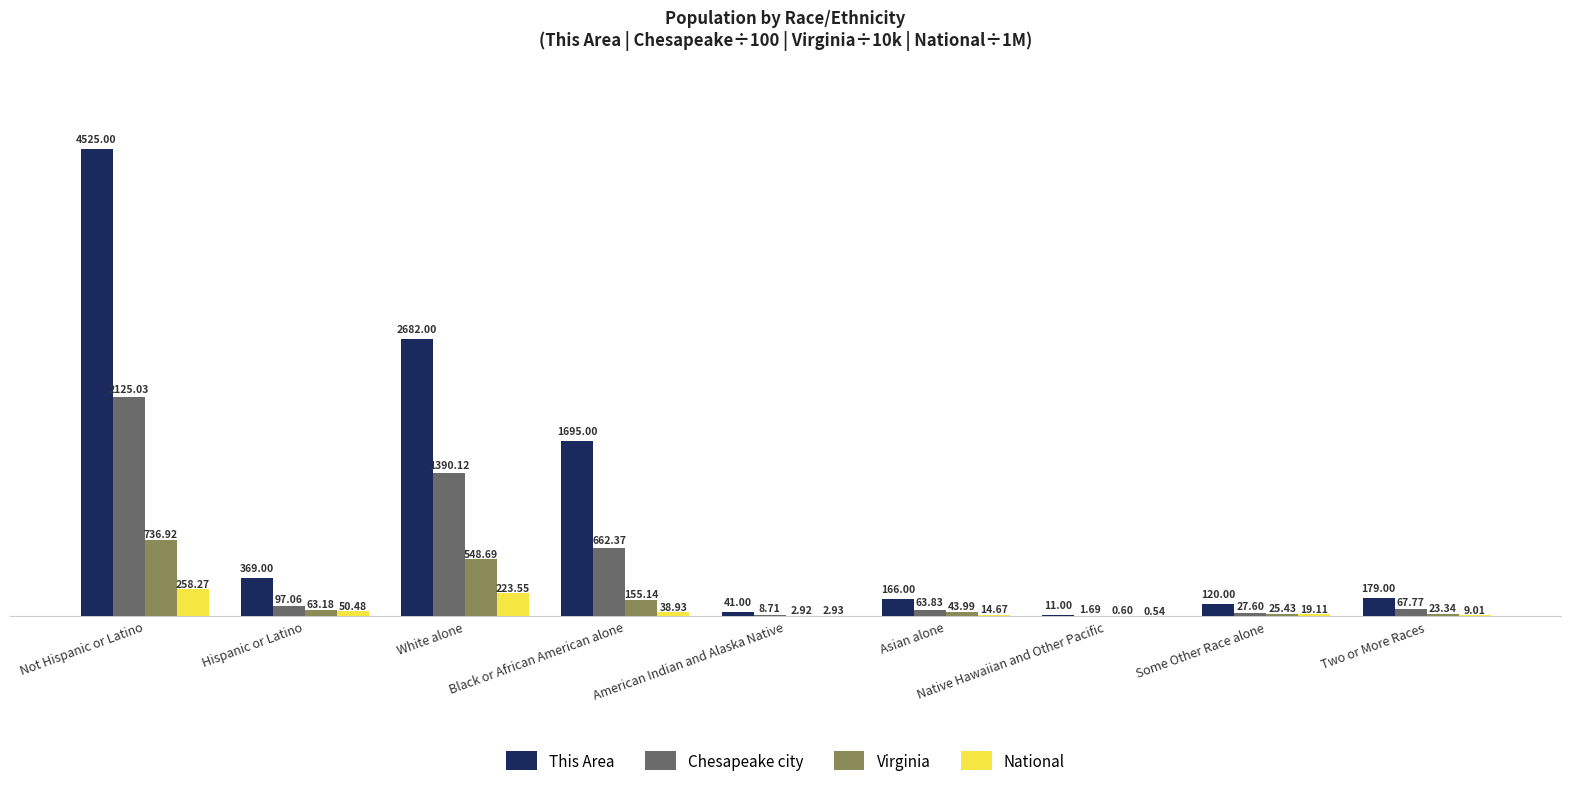

At which label does National first exceed 19?

Not Hispanic or Latino